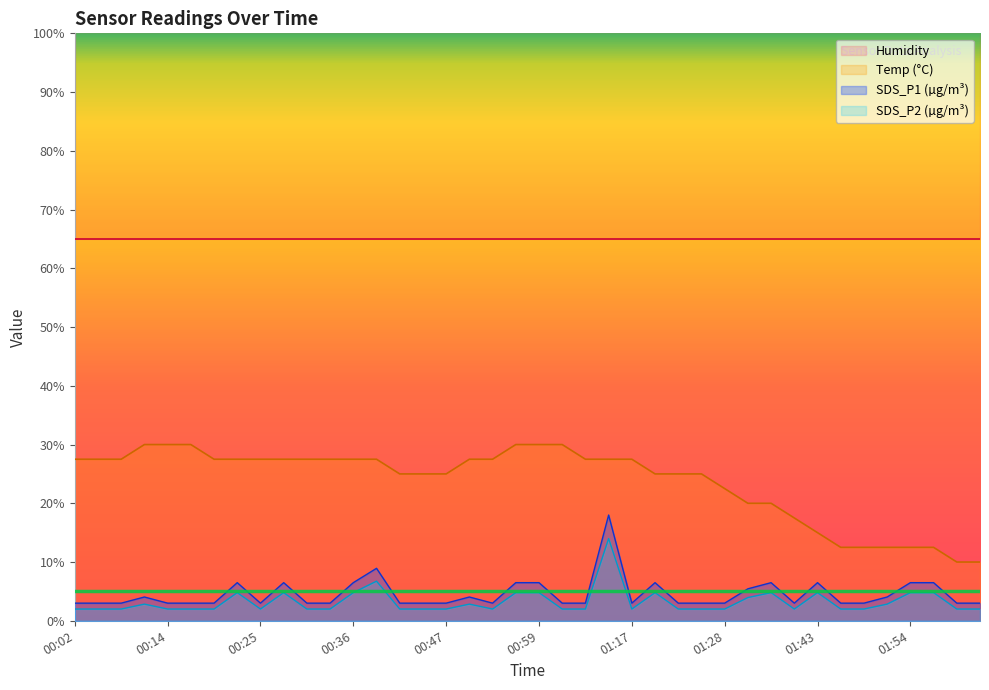

At which label is SDS_P2 closest to 7?

00:39